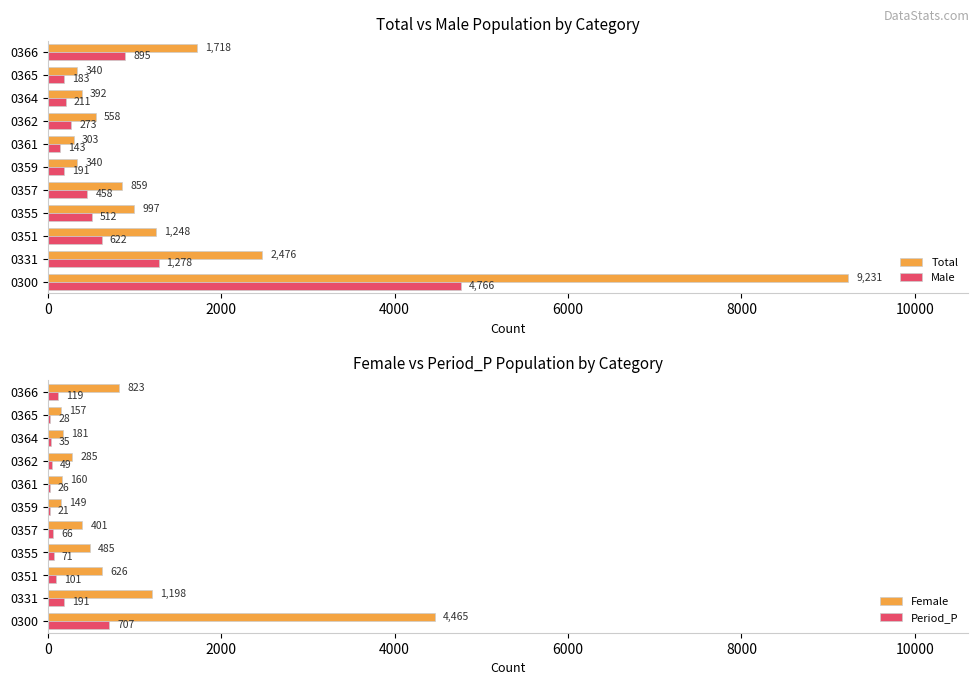

At which label does Male reach its peak?

0300